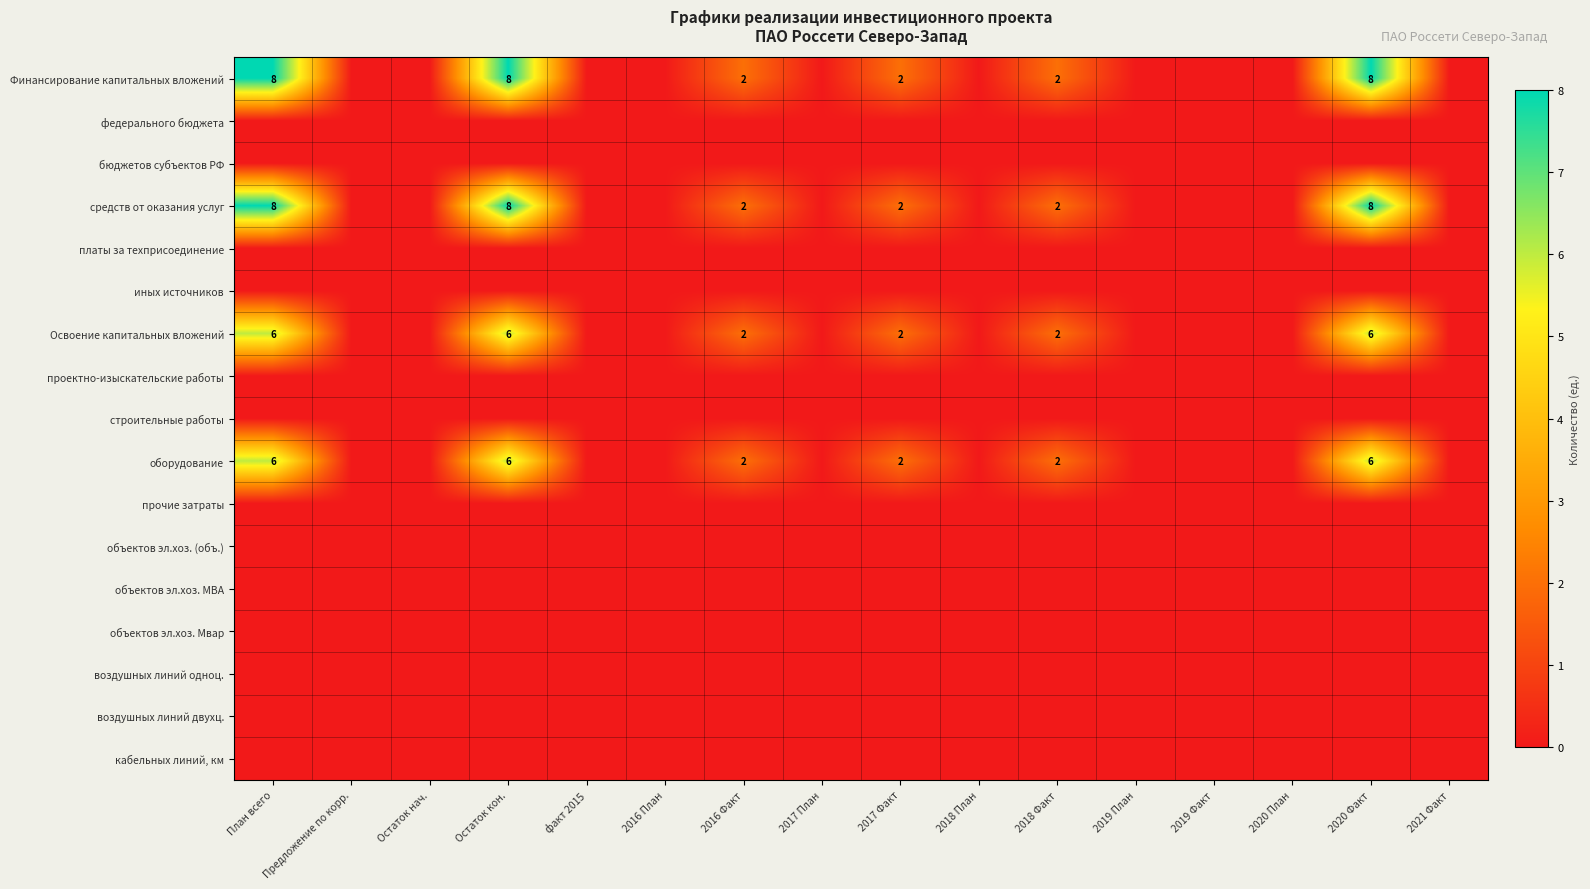

Is it true that Финансирование капитальных вложений equals 13 at План всего?

False